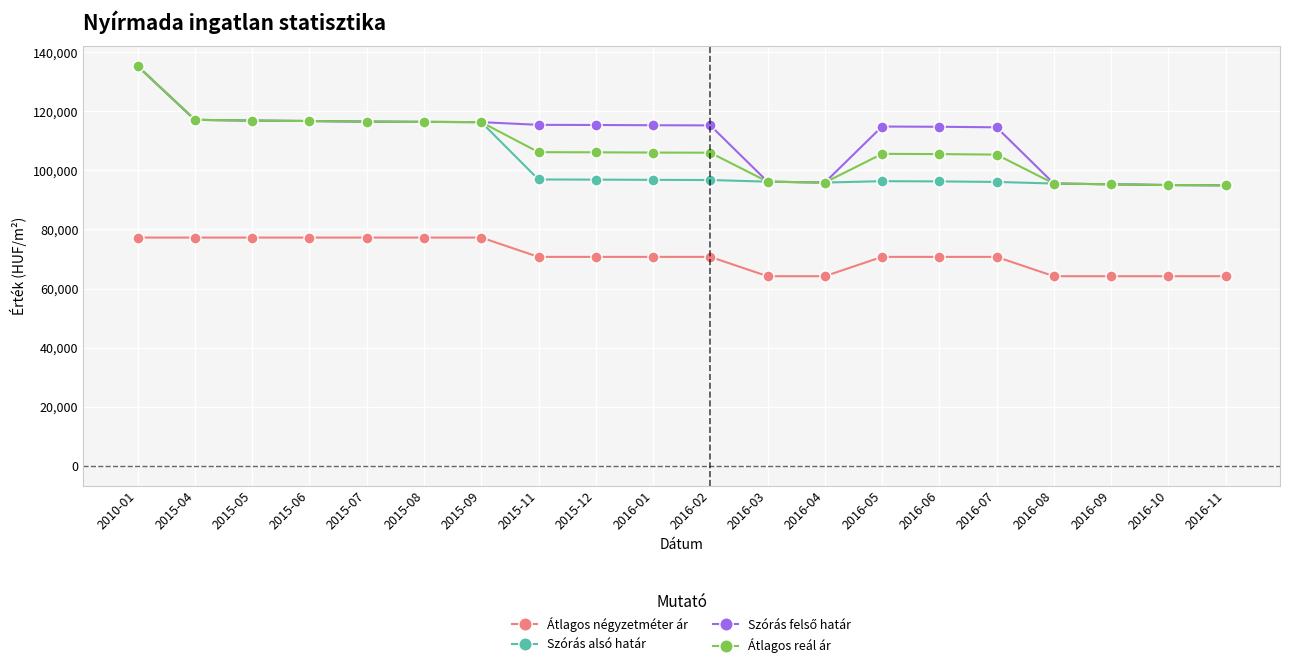

What is the difference between the second highest and minimum values in the Átlagos reál ár series?

22184